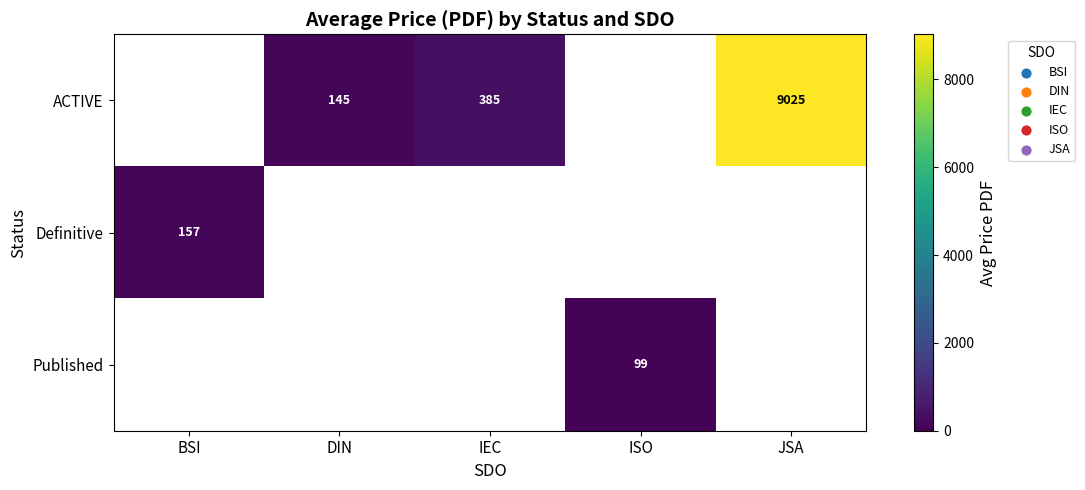

Which category has the lowest value in the Definitive series?

BSI